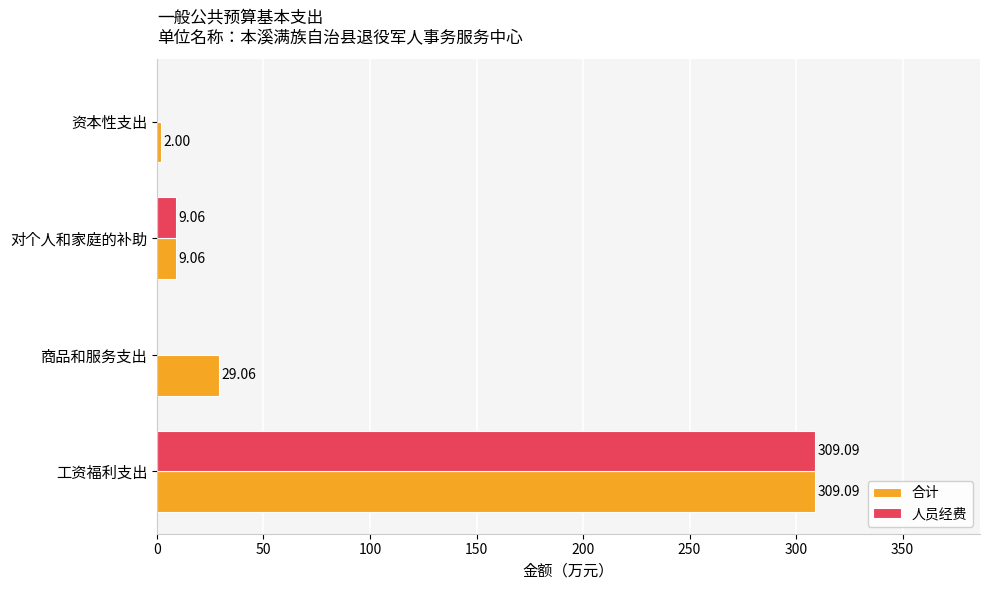

At which label does 人员经费 reach its peak?

工资福利支出